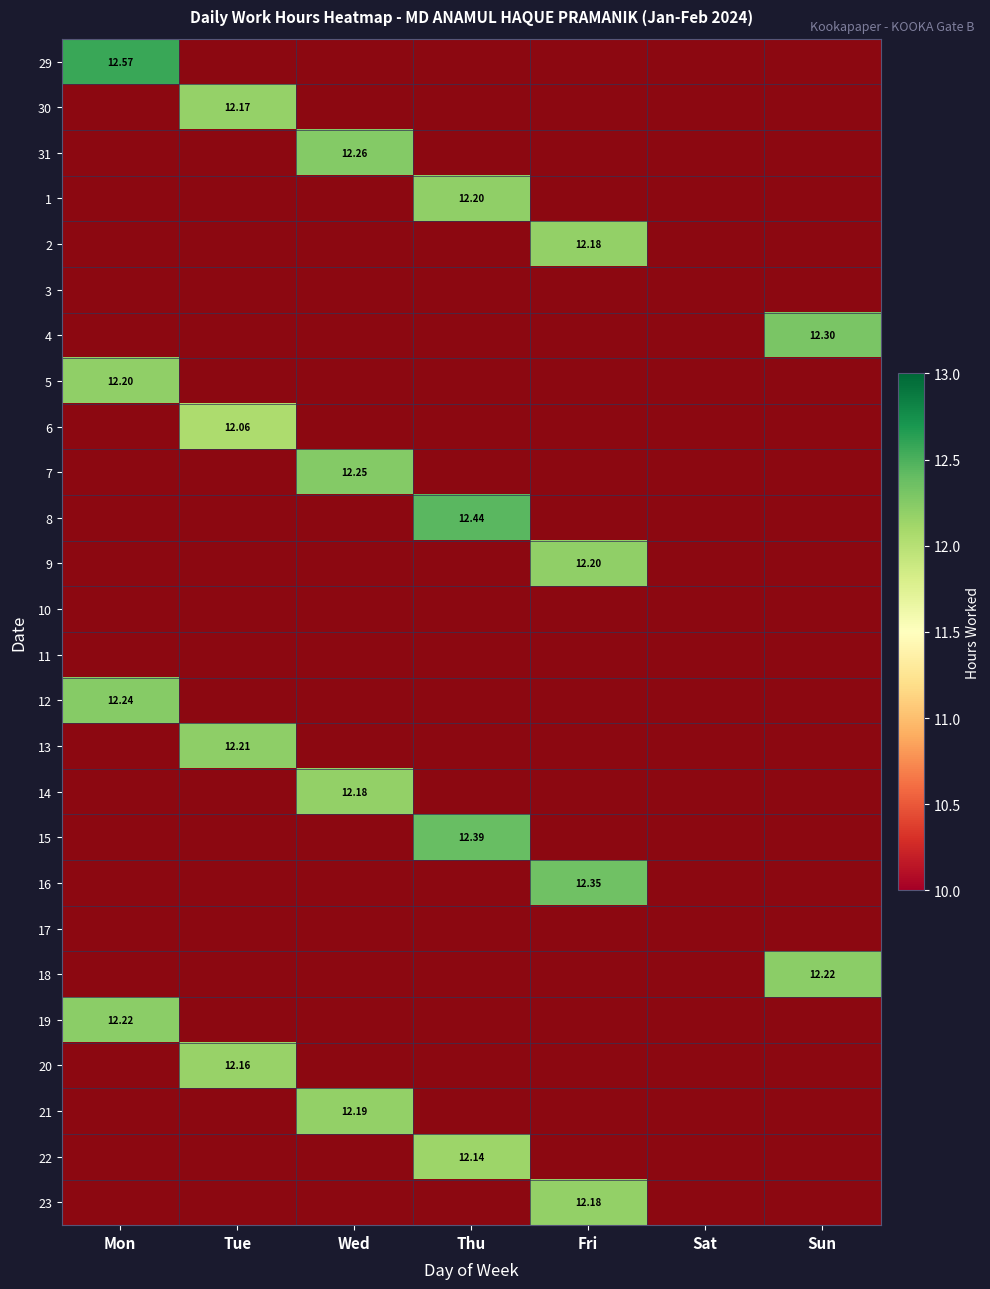

Is the value of 17 at Wed greater than the value of 22 at Sun?

No